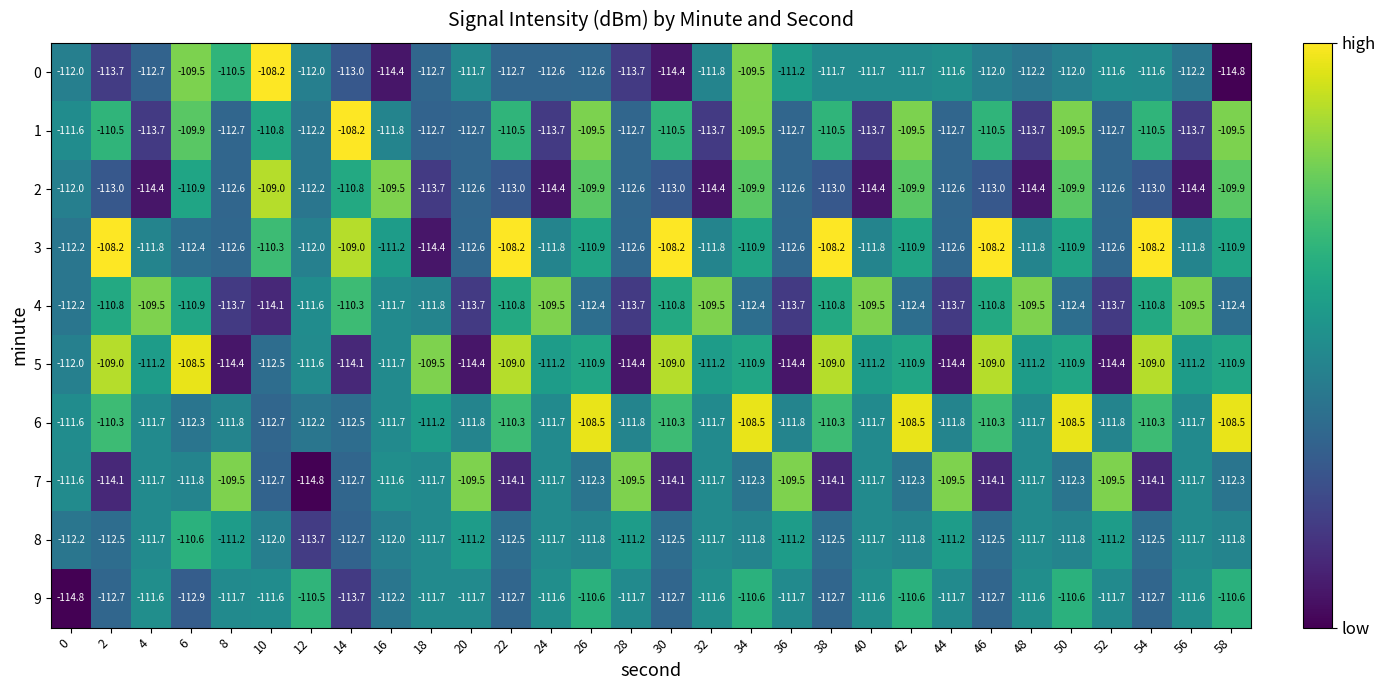

What is the difference between the second highest and second lowest values in the 4 series?

4.2